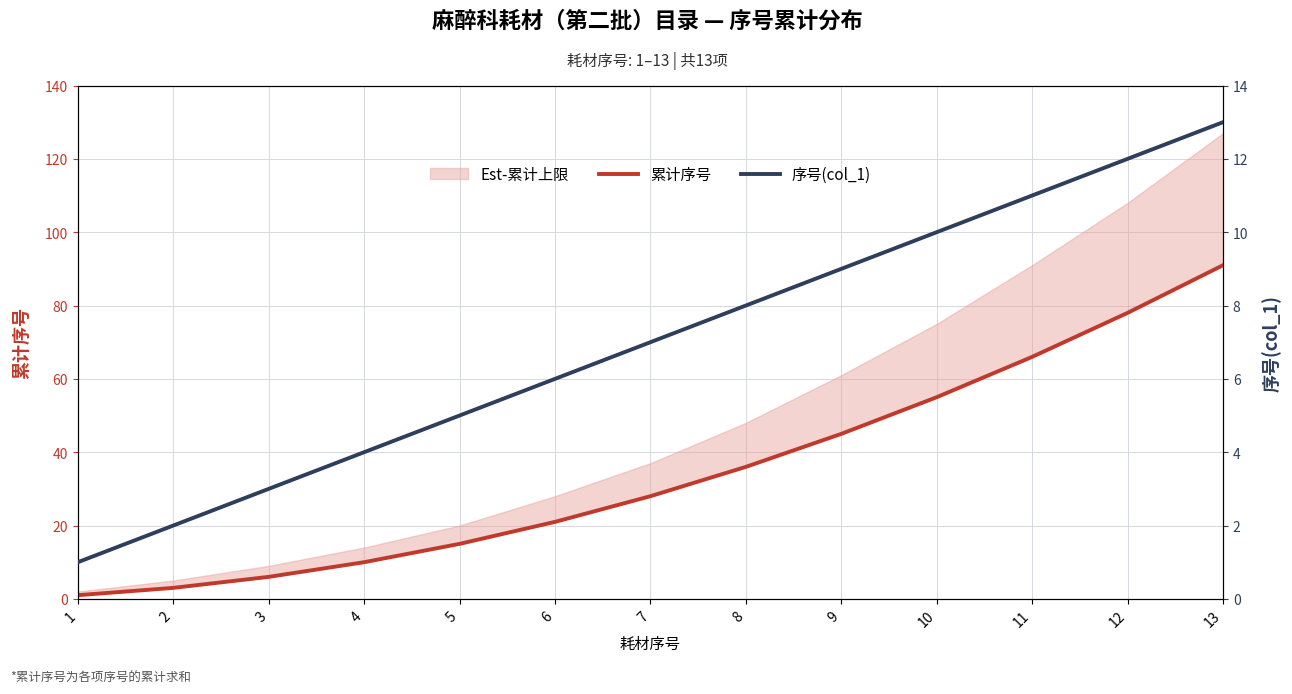

Reading left to right, what are all the values shown in this chart?

累计序号: 1	3	6	10	15	21	28	36	45	55	66	78	91
序号(col_1): 1	2	3	4	5	6	7	8	9	10	11	12	13